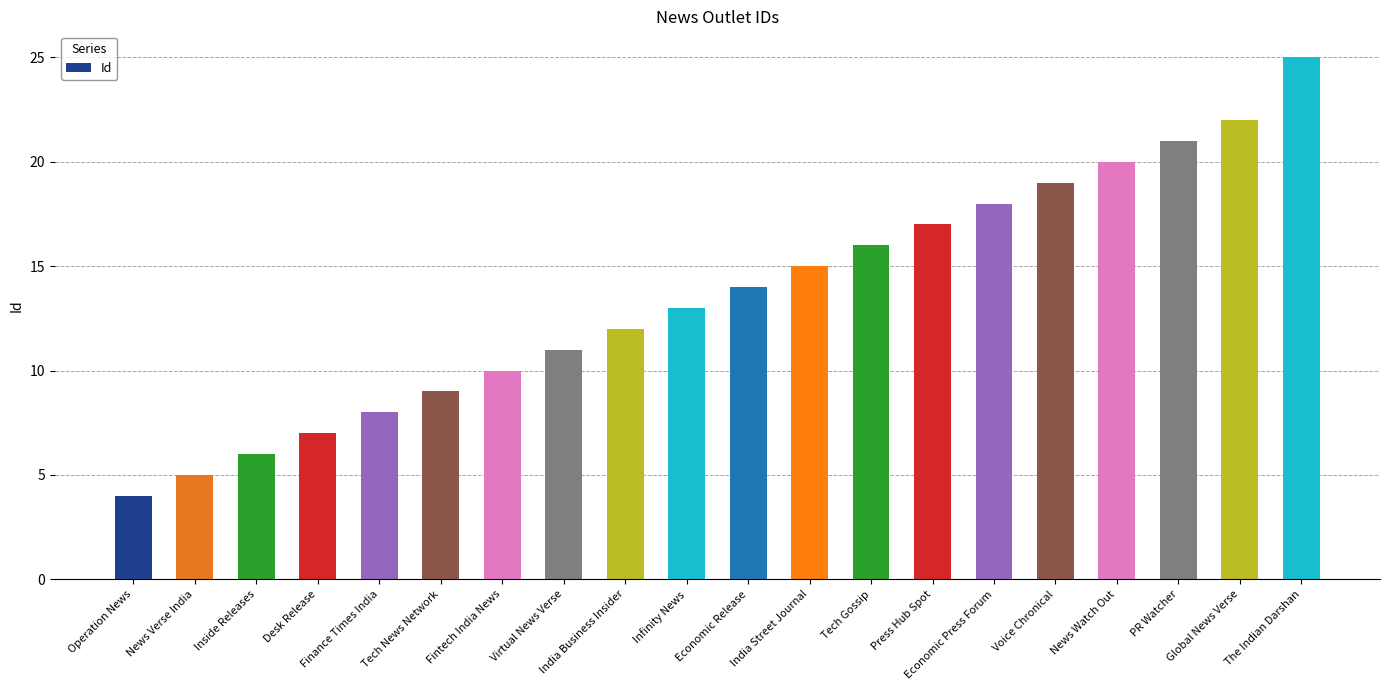

Rank the categories by value from highest to lowest.

The Indian Darshan, Global News Verse, PR Watcher, News Watch Out, Voice Chronical, Economic Press Forum, Press Hub Spot, Tech Gossip, India Street Journal, Economic Release, Infinity News, India Business Insider, Virtual News Verse, Fintech India News, Tech News Network, Finance Times India, Desk Release, Inside Releases, News Verse India, Operation News